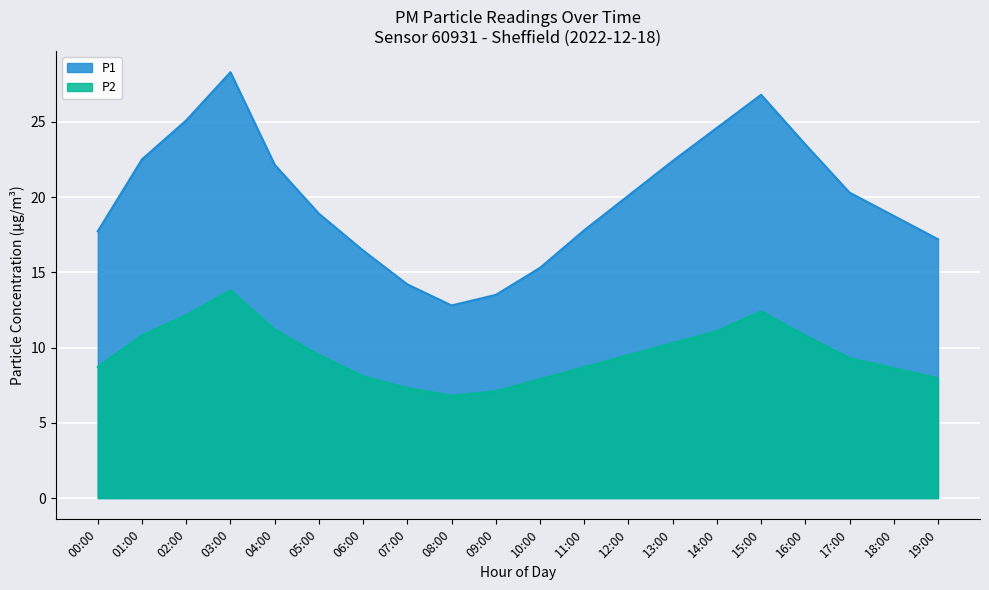

What is the spread (max minus min) of values at 18:00?

10.1